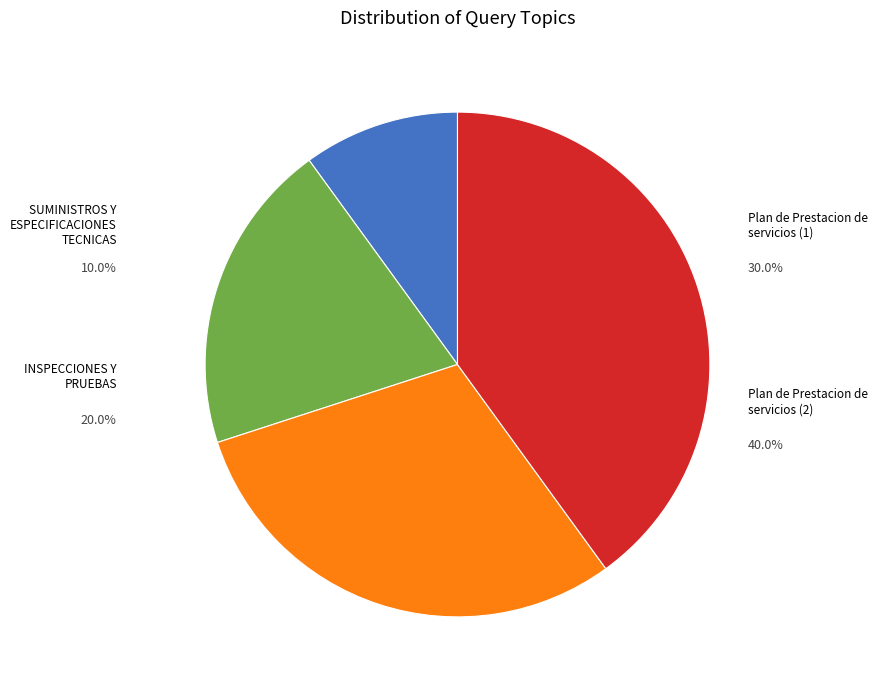

To the nearest percent, what is the average slice percentage?

25%